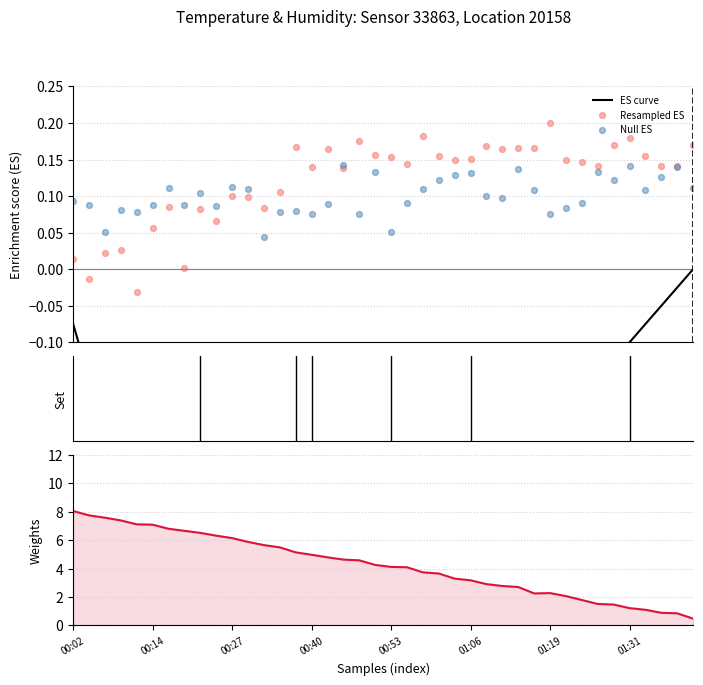

Which series contains the lowest Y value?

ES curve